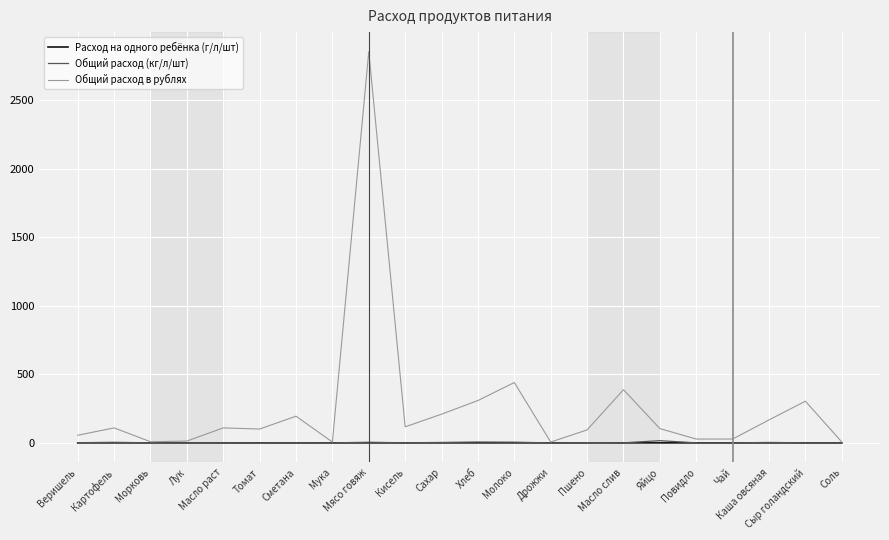

In Расход на одного ребёнка (г/л/шт), how many points are lower than both neighbors (excluding endpoints)?

7